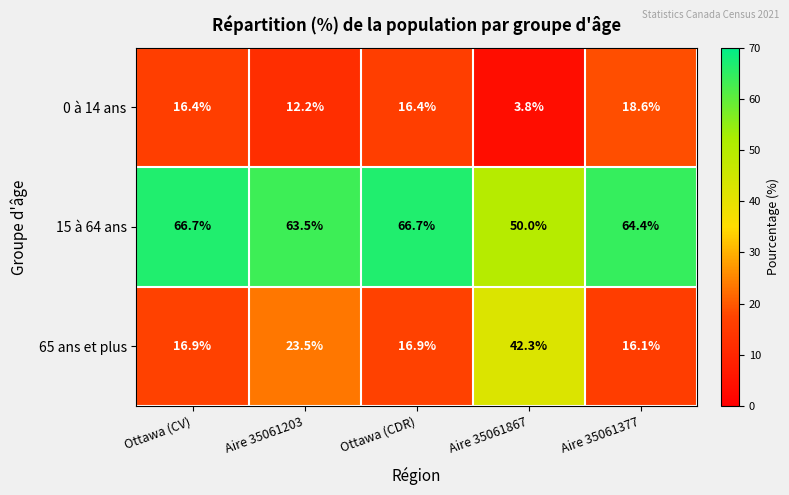

What is the total value across all series at Ottawa (CV)?

100.0